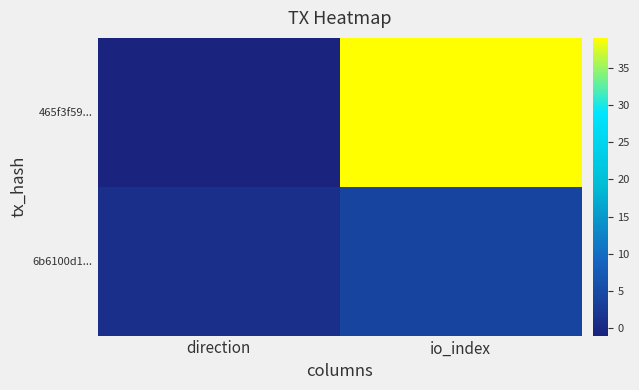

At io_index, list the series in order from smallest to largest.

6b6100d1..., 465f3f59...